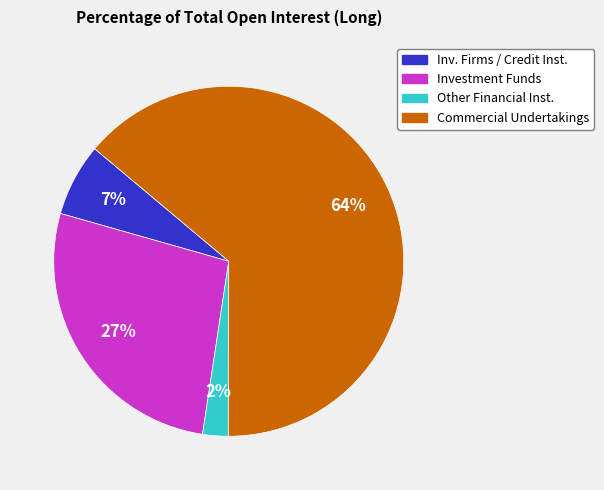

Rank the categories by value from lowest to highest.

Other Financial Inst., Inv. Firms / Credit Inst., Investment Funds, Commercial Undertakings